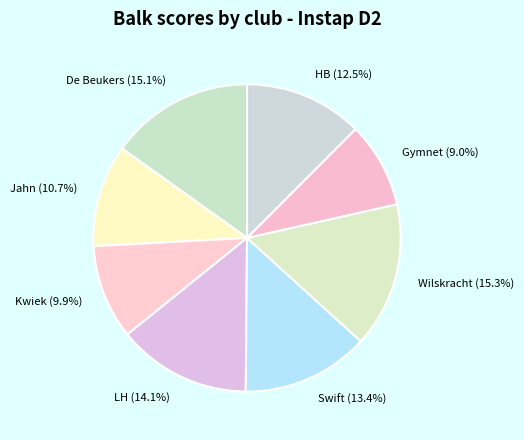

Is the sum of Swift and HB greater than half?

No